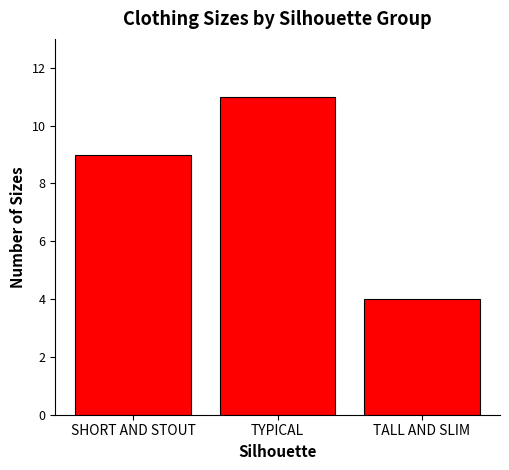

Where is the data nearest to the value 7?

SHORT AND STOUT